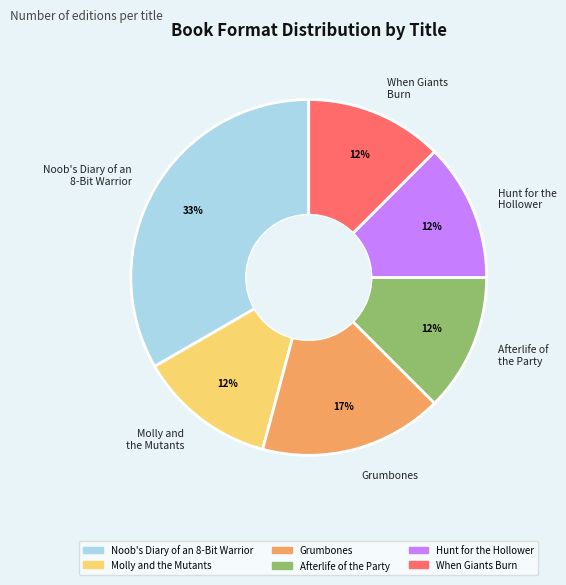

To the nearest percent, what is the difference between the largest and smallest slice percentages?

21%